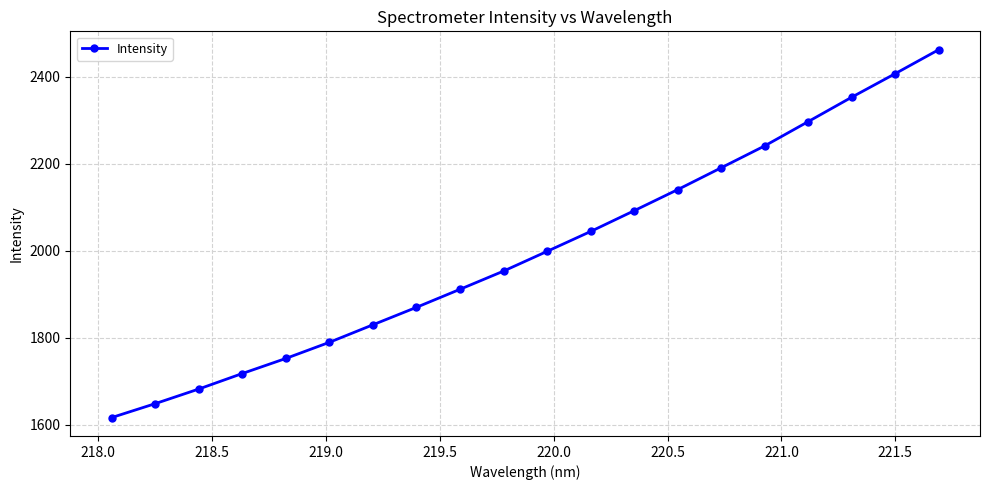

What is the maximum value shown in the chart?

2462.7